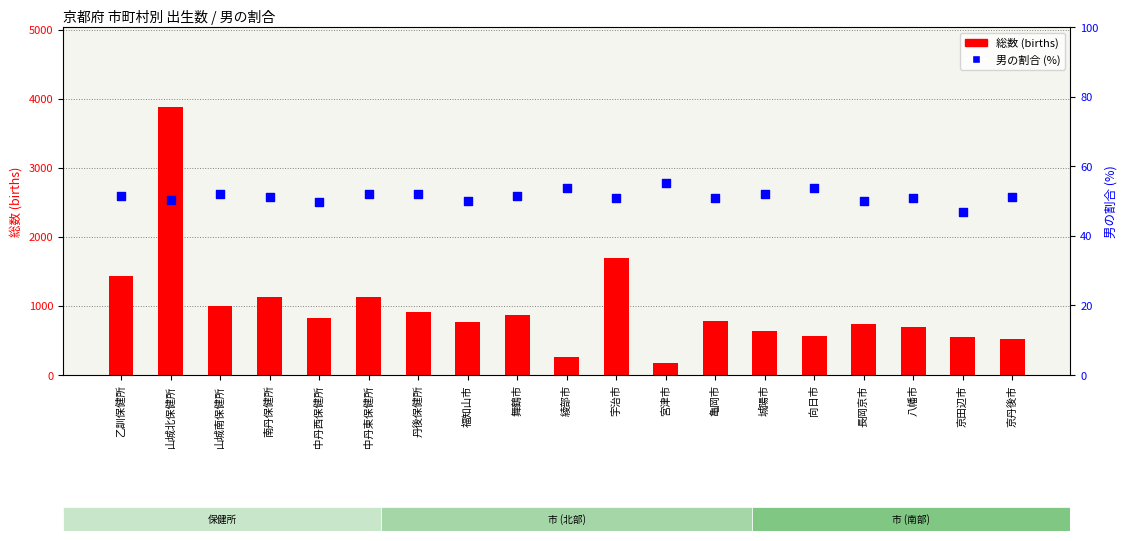

Is the value of 総数 (births) at 山城北保健所 greater than the value of 男の割合 (%) at 綾部市?

Yes